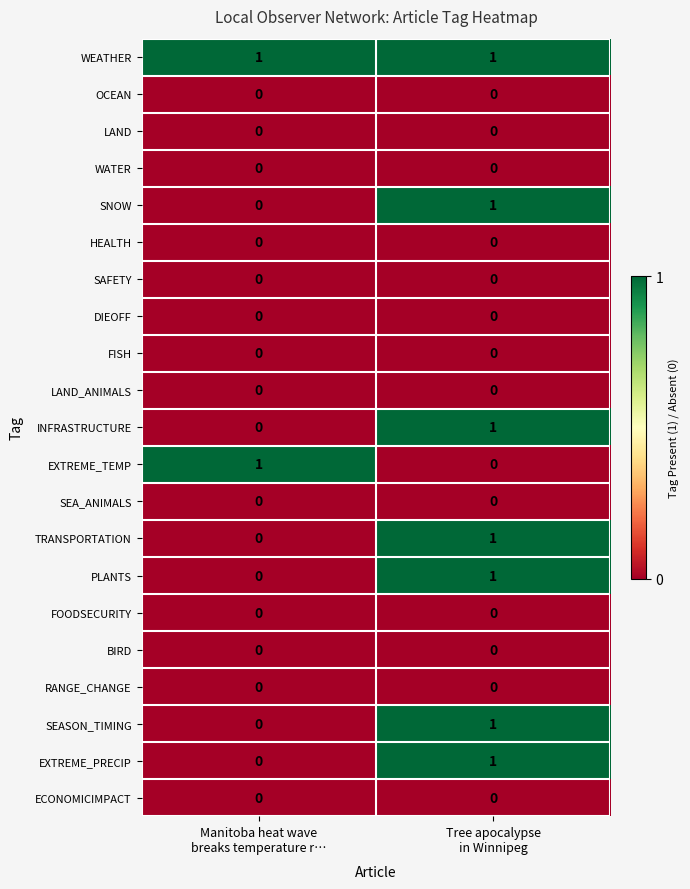

Which series has the largest total across all categories?

WEATHER